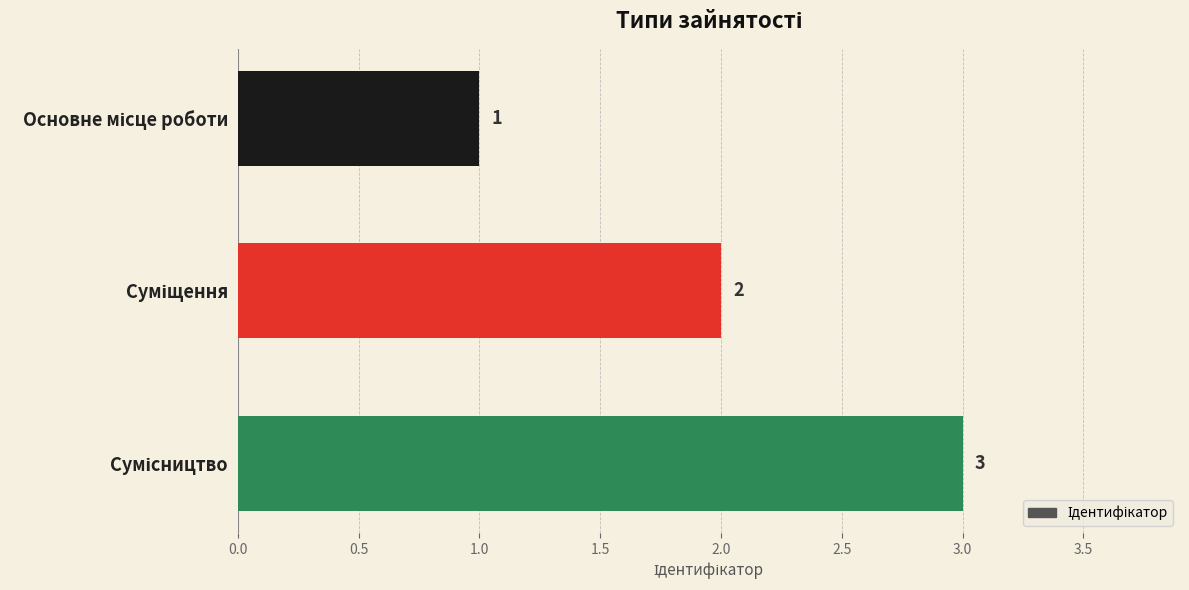

How many distinct data groups are displayed?

1